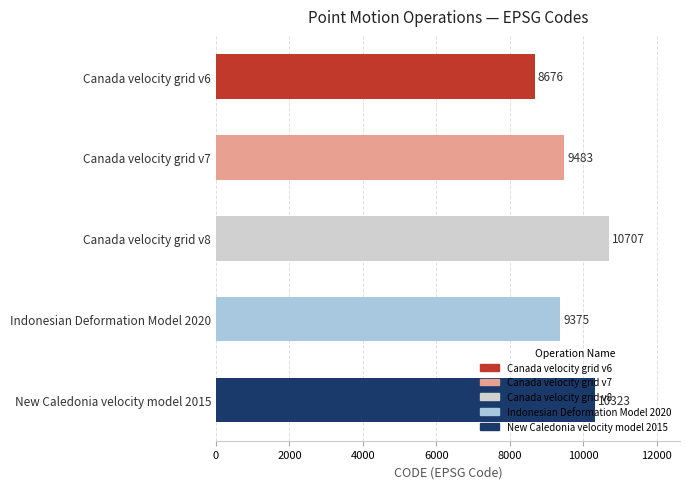

What is the sum of the values at Indonesian Deformation Model 2020 and Canada velocity grid v6?

18051